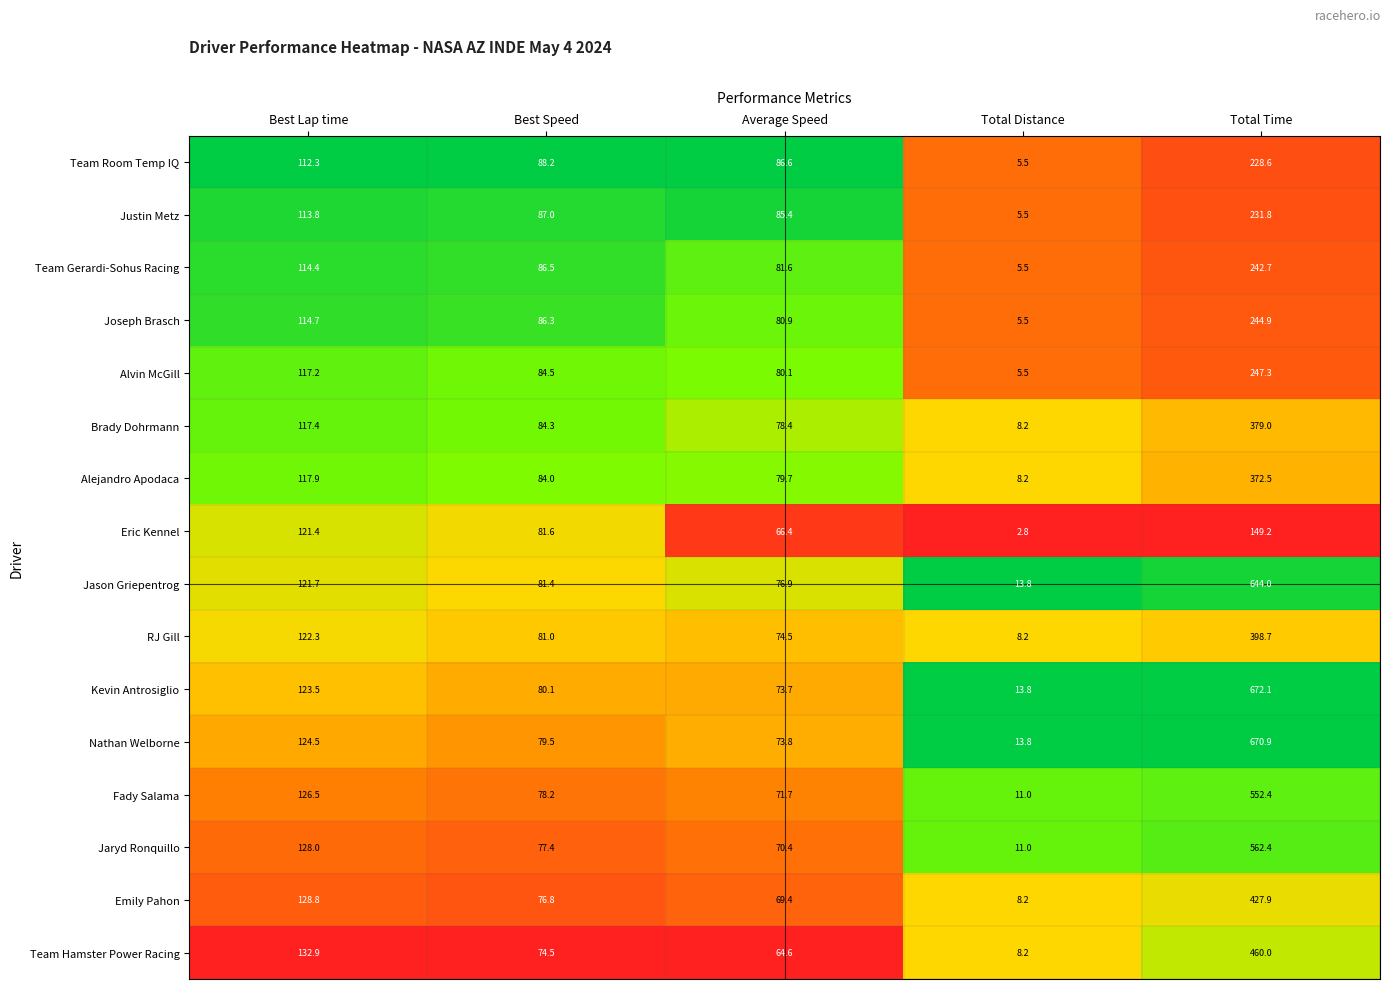

At which label does Brady Dohrmann first exceed 84?

Best Lap time